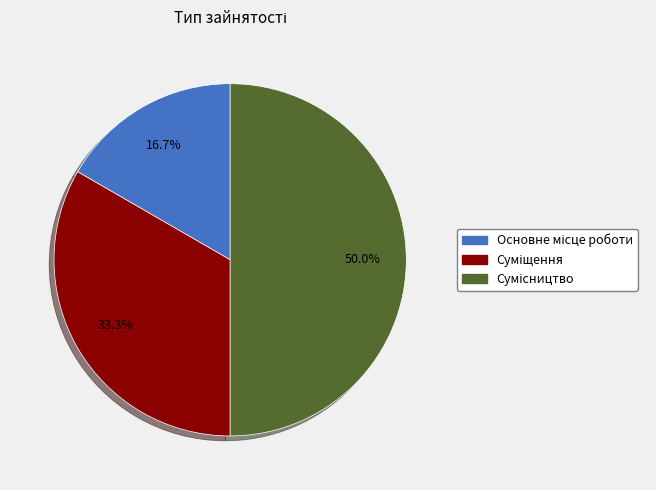

Combined, what portion of the pie is Сумісництво and Основне місце роботи?

66.7%